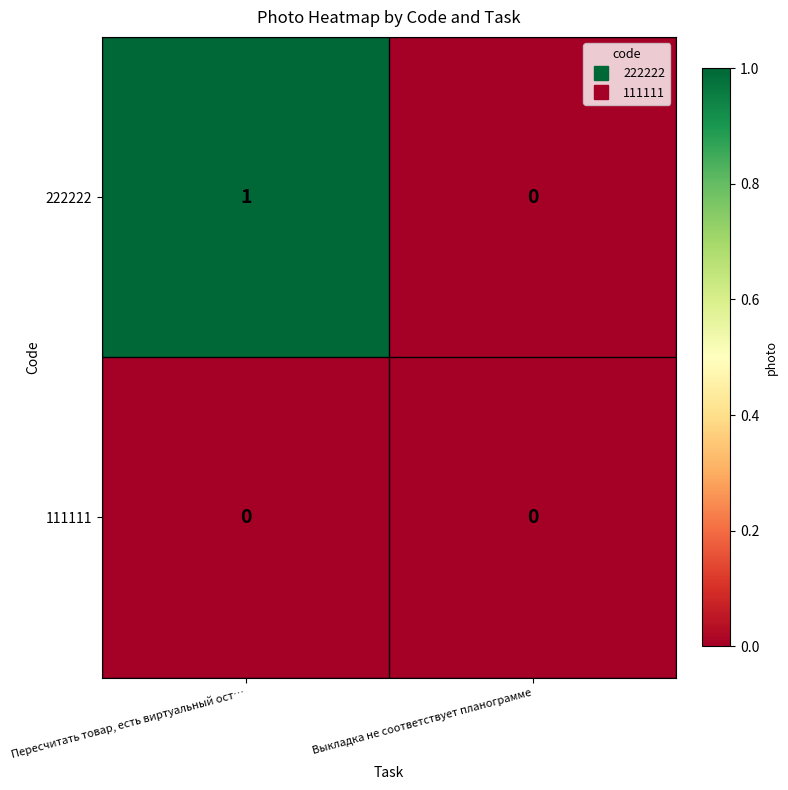

Is it true that 222222 equals 0 at Выкладка не соответствует планограмме?

True